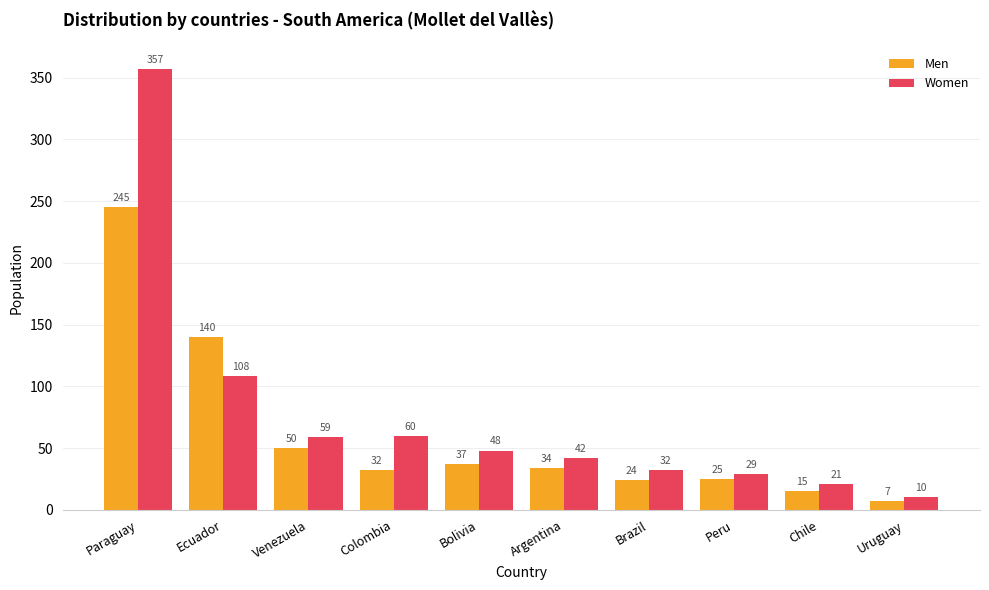

What is the label of the 4th bar from the left?

Colombia